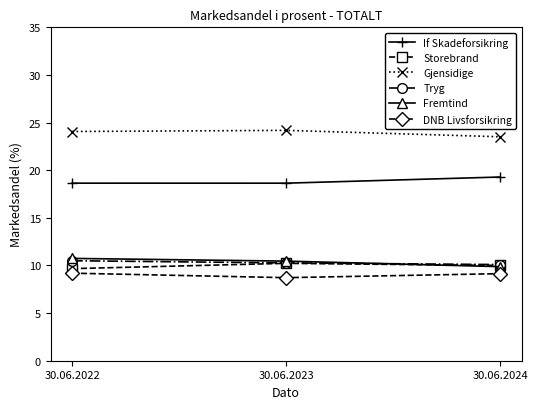

True or false: If Skadeforsikring has a value of 18.6 at 30.06.2023.

True